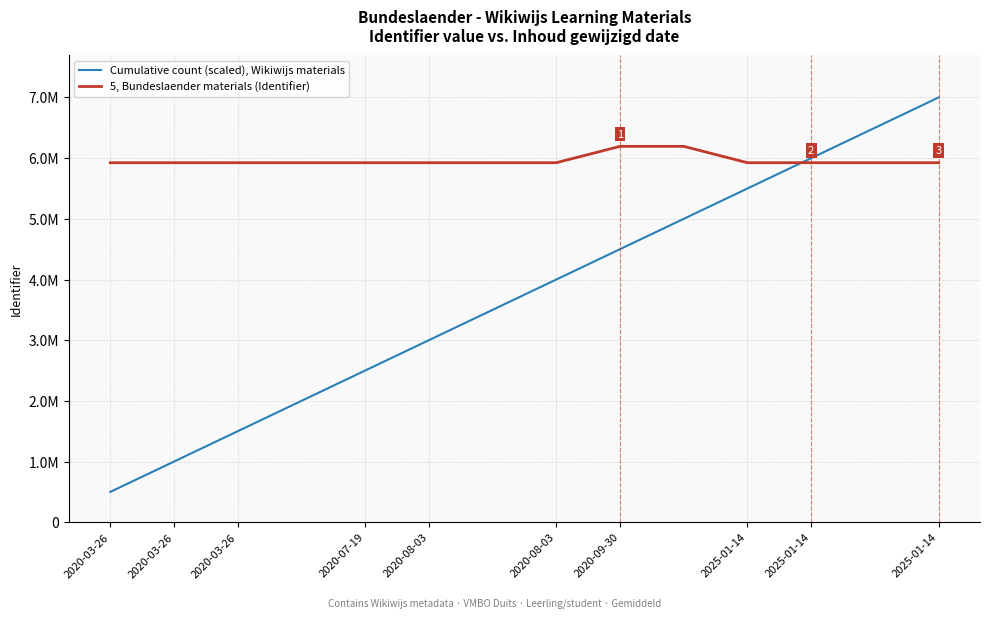

What are all the series names shown in the legend?

Cumulative count (scaled), Wikiwijs materials, 5, Bundeslaender materials (Identifier)